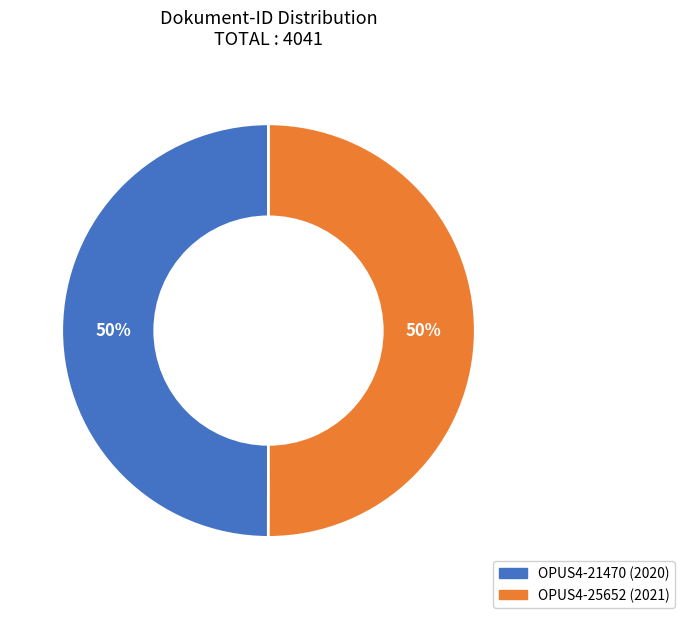

Combined, do OPUS4-25652 and OPUS4-21470 account for over 50%?

Yes